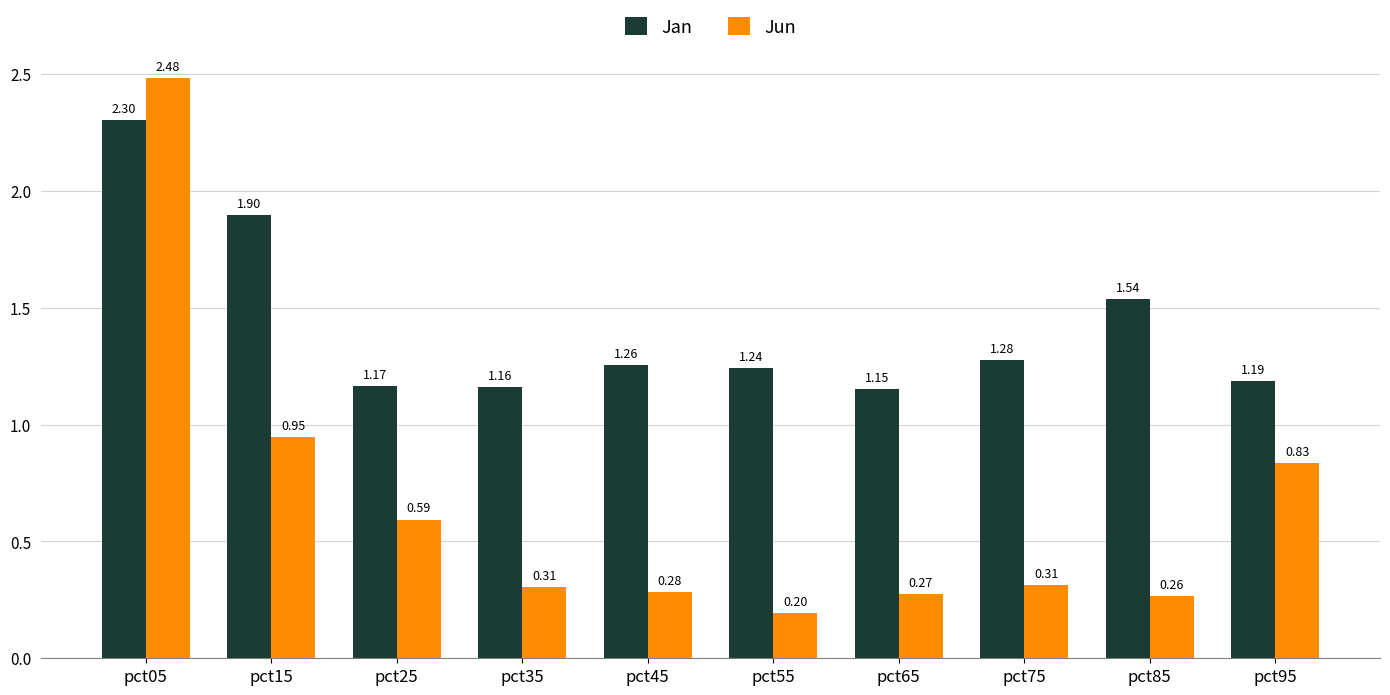

What are all the series names shown in the legend?

Jan, Jun